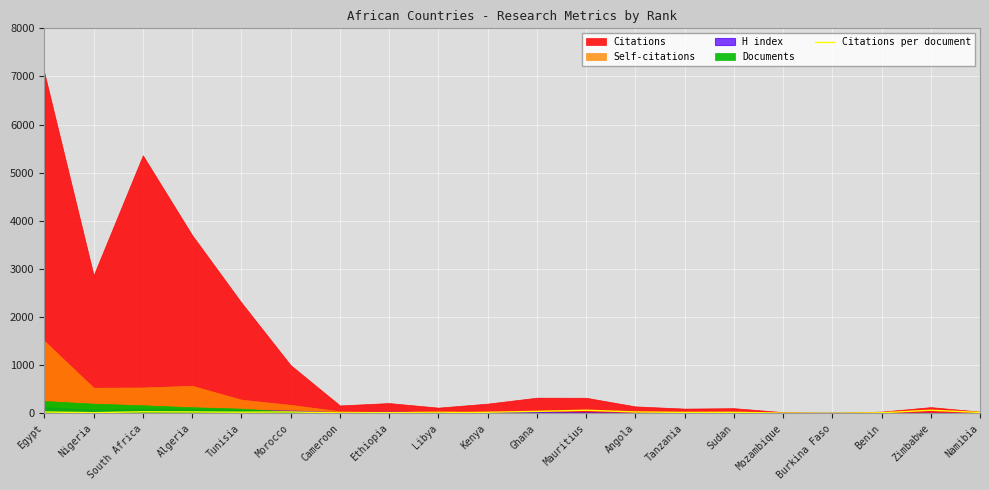

Does the chart display data point markers on the line(s)?

No